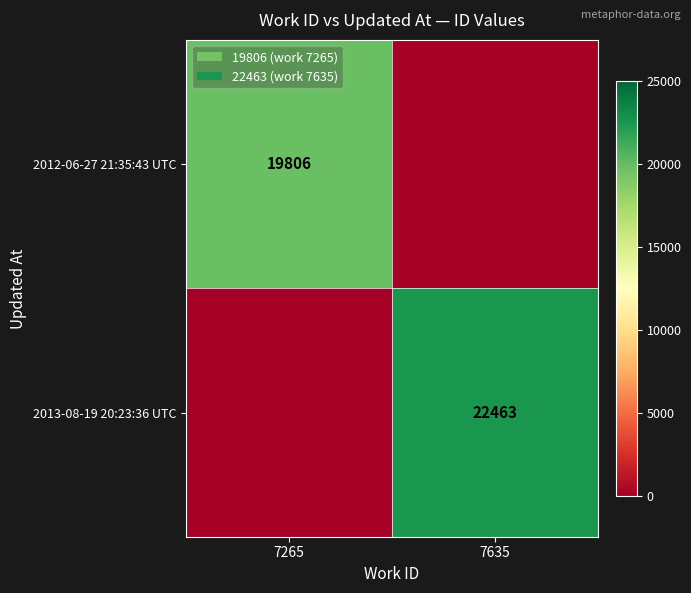

True or false: 2013-08-19 20:23:36 UTC has a value of 22463 at 7635.

True